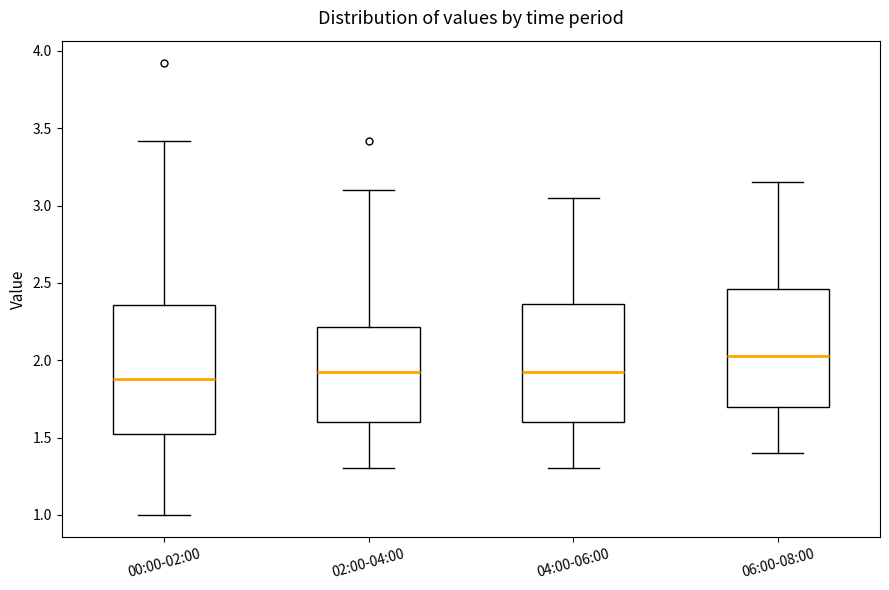

Comparing the boxes themselves (not the whiskers), which one is the tallest?

00:00-02:00